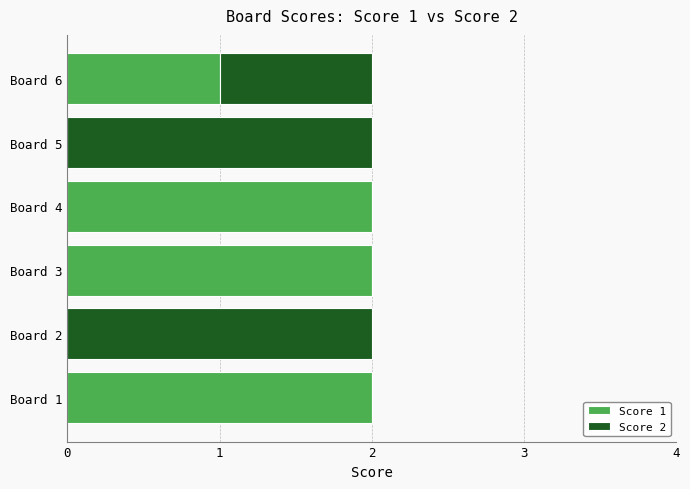

True or false: Score 1 has a value of 2 at Board 4.

True